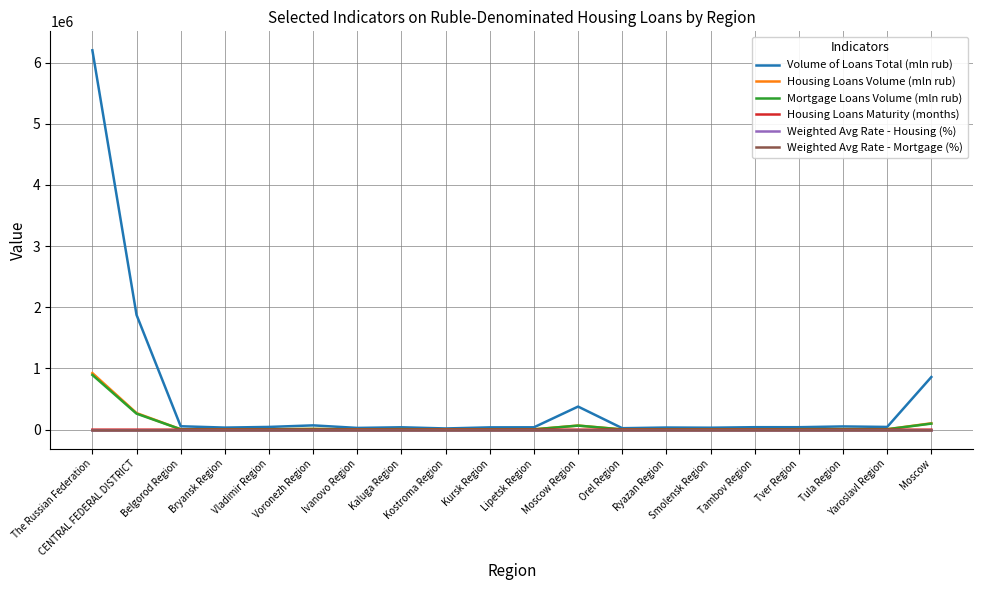

Which series has the largest total across all categories?

Volume of Loans Total (mln rub)